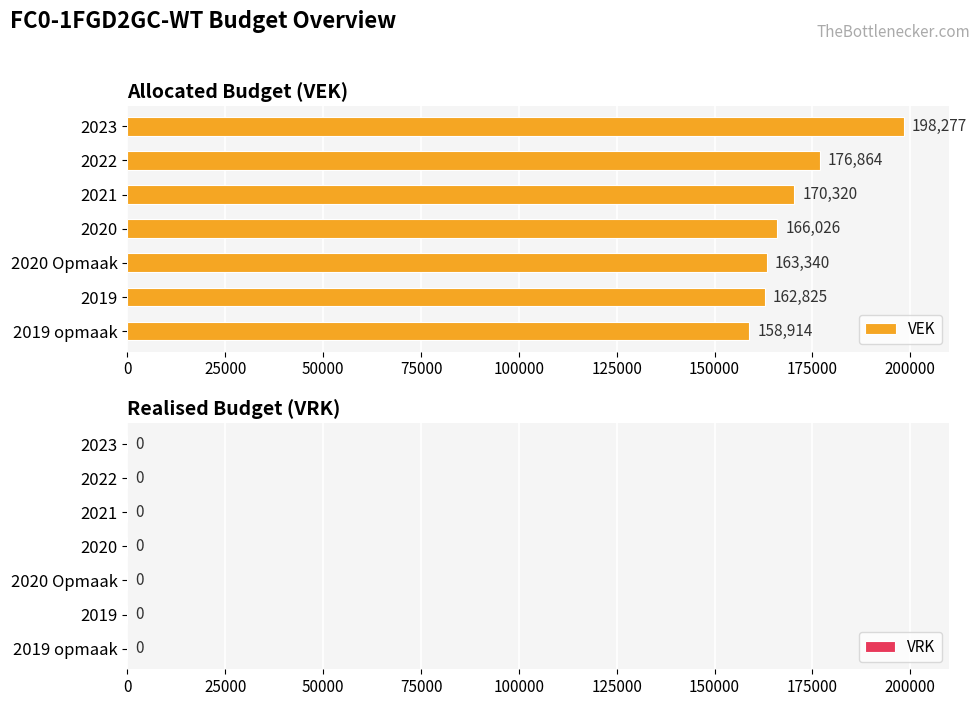

What is the maximum value shown in the chart?

198277